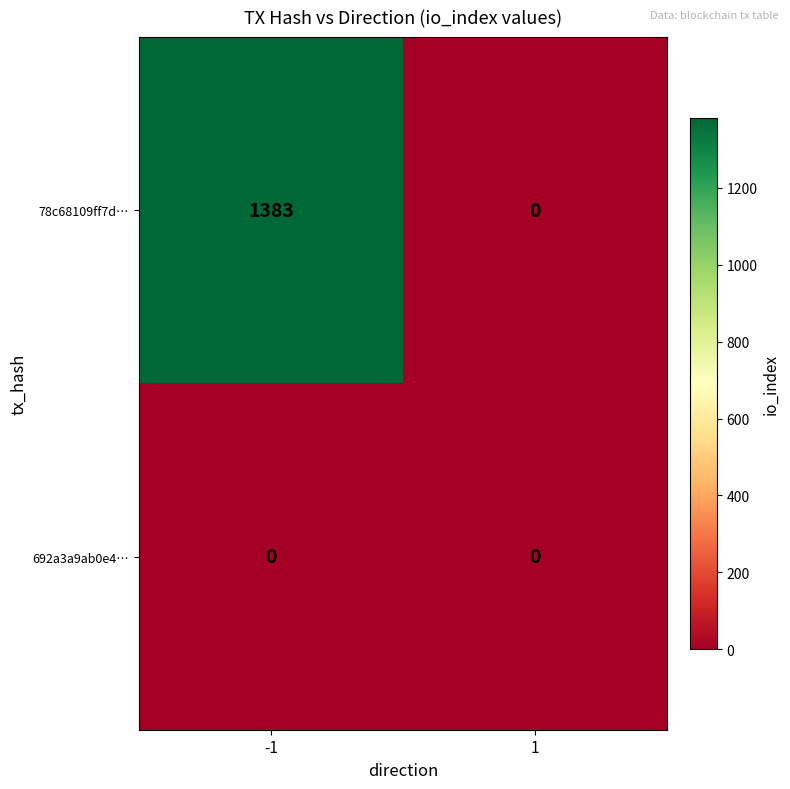

Which series changed the most between -1 and 1?

78c68109ff7d…